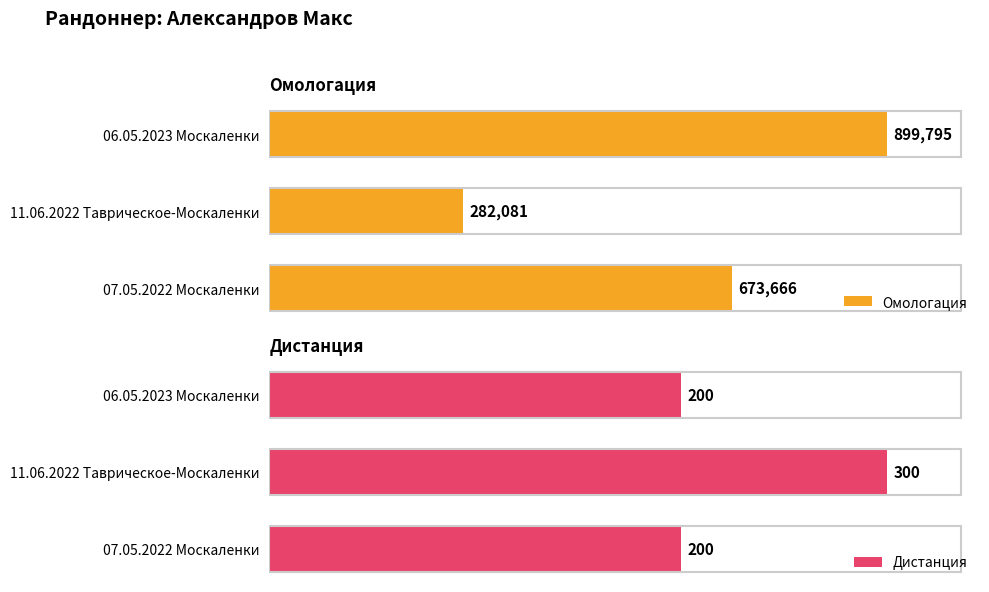

What is the difference between the maximum and second lowest values in the Дистанция series?

100